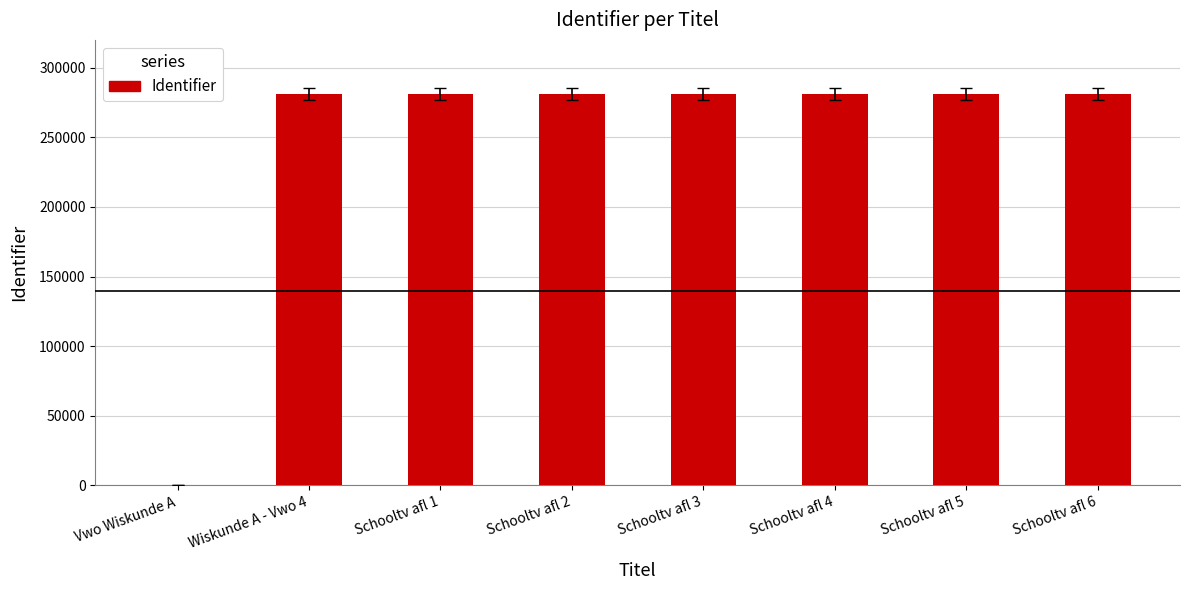

What is the maximum value shown in the chart?

280983